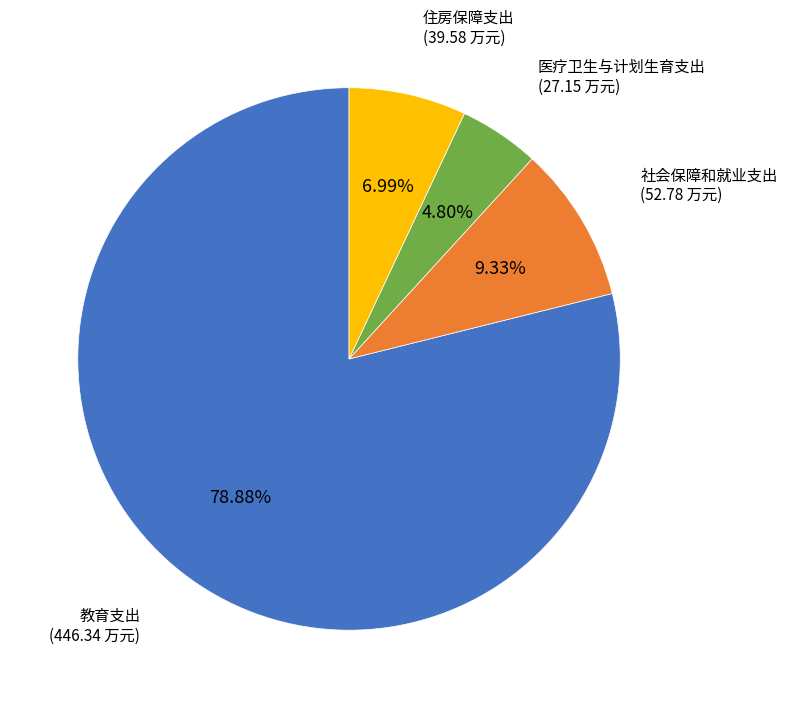

To the nearest percent, what percentage of the pie is 社会保障和就业支出?

9%